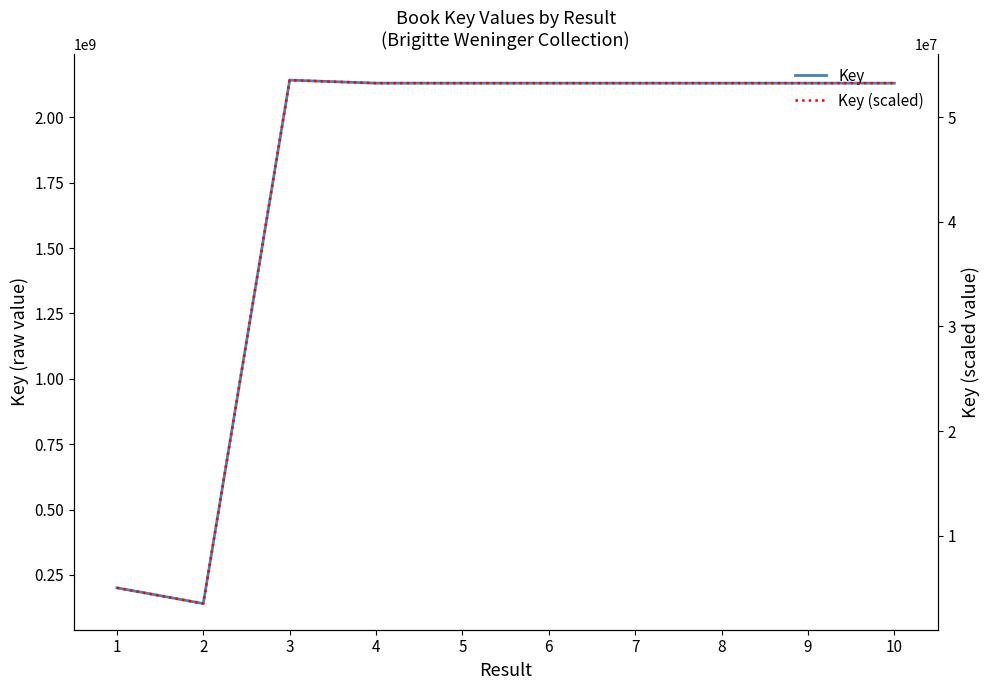

Rank the categories by Key value from lowest to highest.

2, 1, 6, 10, 9, 5, 4, 8, 7, 3